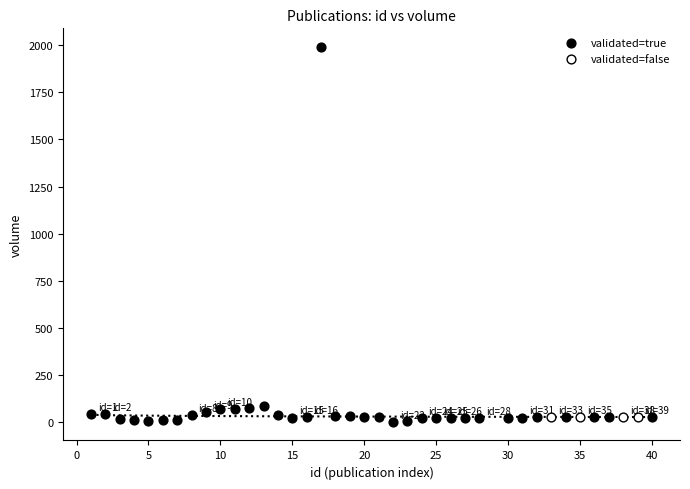

Which series reaches the maximum Y coordinate?

validated=true